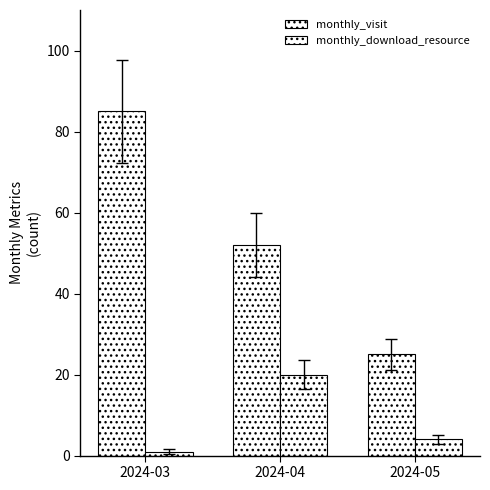

At how many categories does at least one series exceed 26?

2